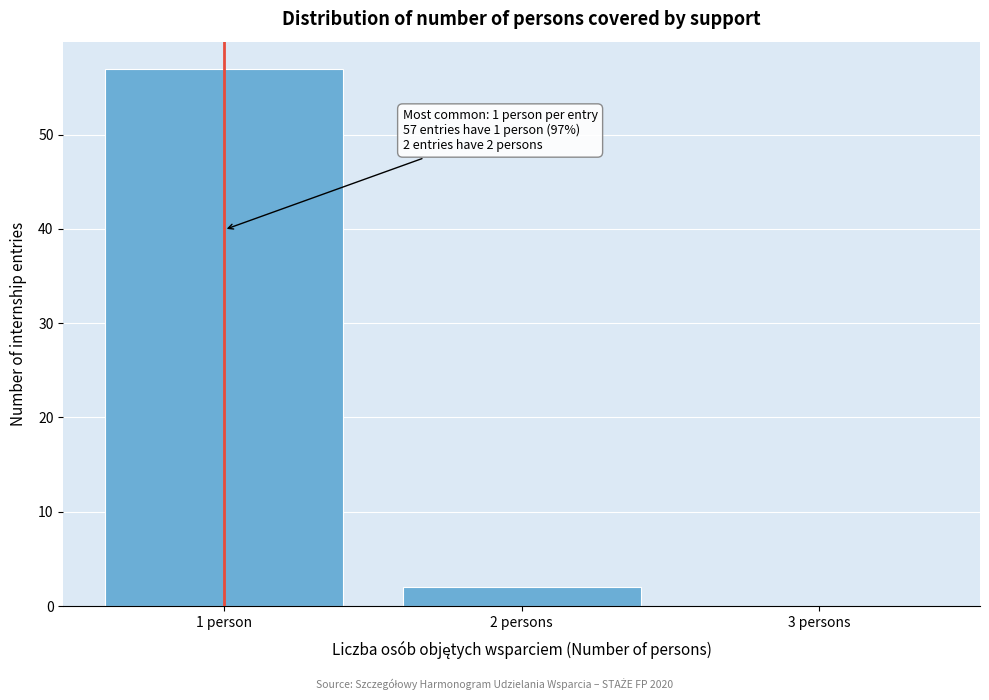

Reading left to right, what are all the values shown in this chart?

1 person=57	2 persons=2	3 persons=0